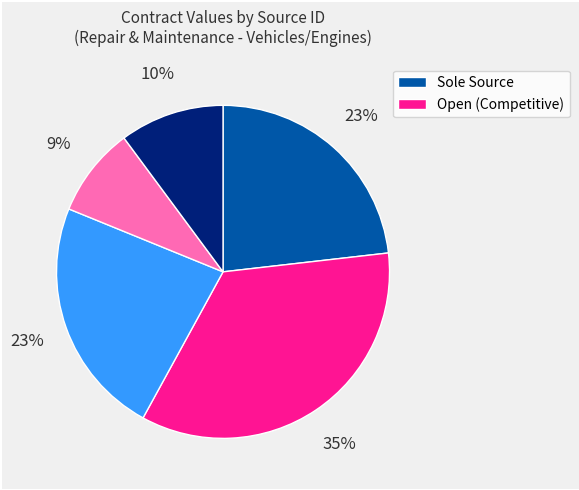

To the nearest percent, what is the difference between the largest and smallest slice percentages?

26%